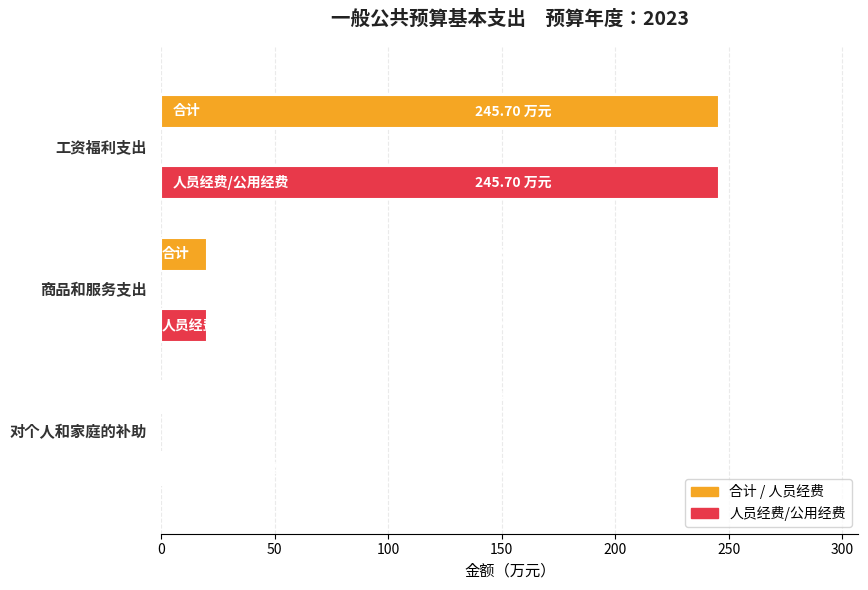

What is the sum of all values?

533.0